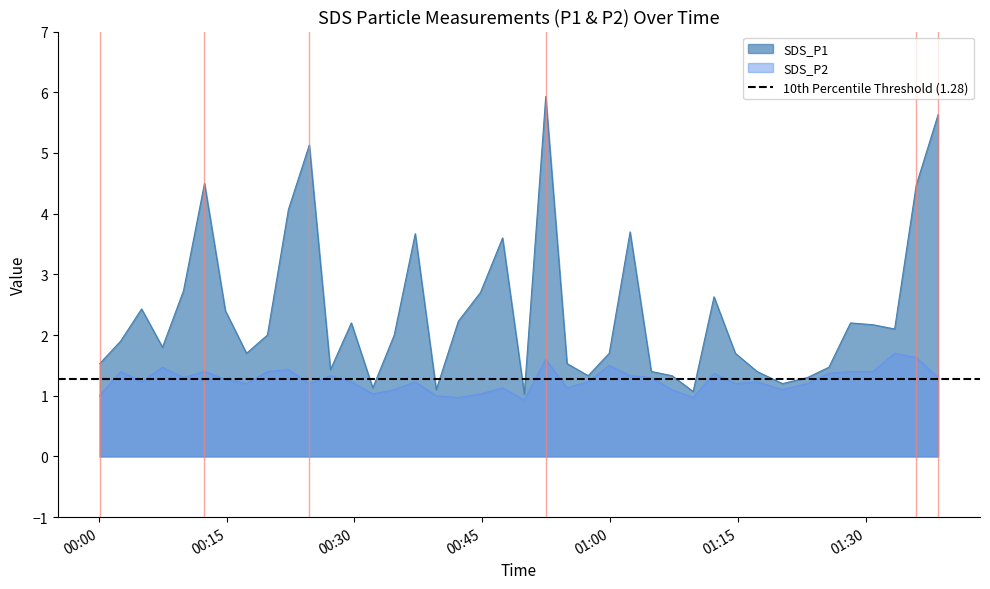

What is the average value of the SDS_P1 series?

2.4